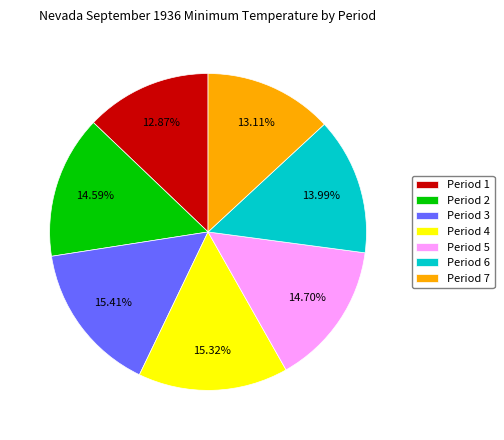

Is it true that Period 5 is 15% of the pie?

True